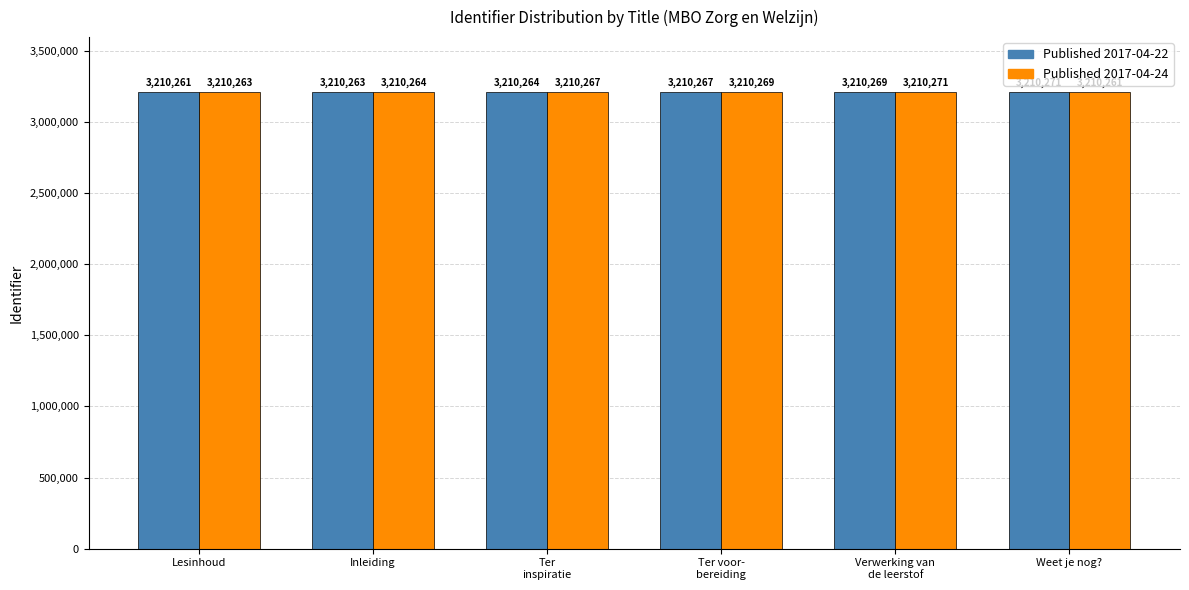

At which label does Published 2017-04-24 reach its minimum?

Weet je nog?